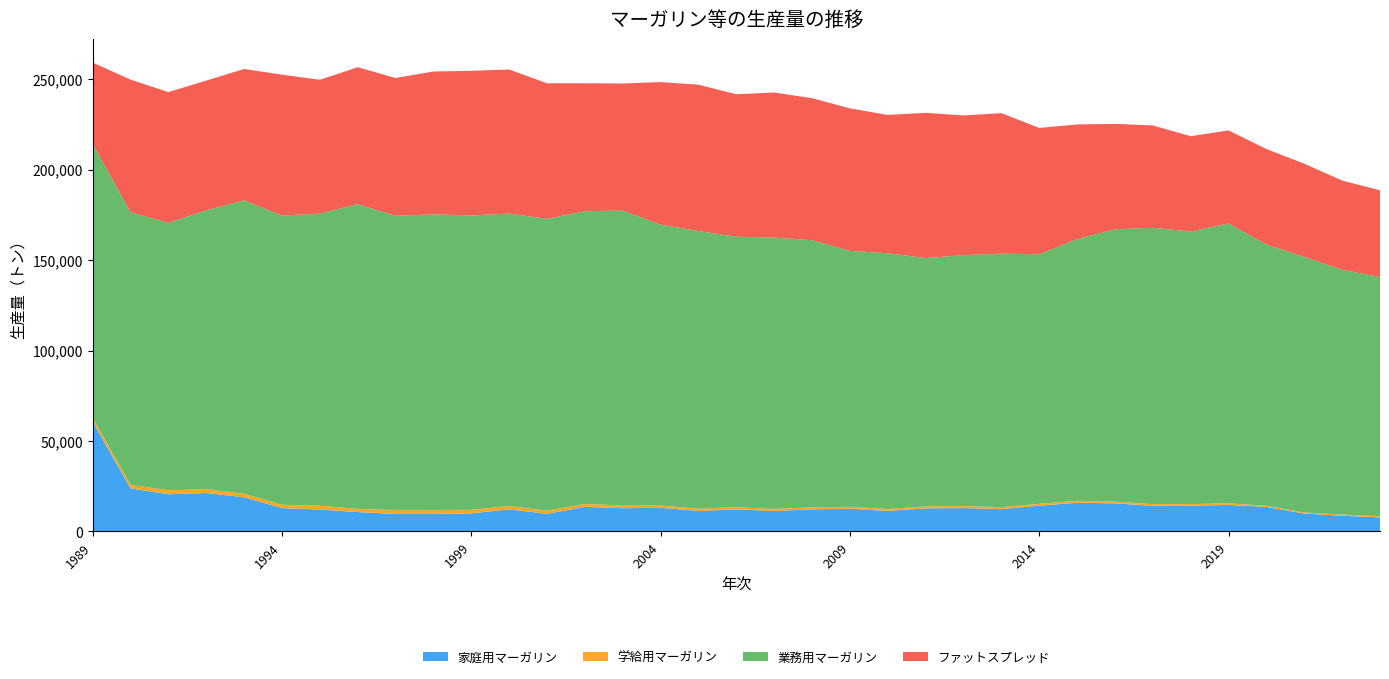

Reading left to right, extract all data points from this chart.

家庭用マーガリン: 1989=60690	1990=23847	1991=20552	1992=21268	1993=18906	1994=12903	1995=12116	1996=10696	1997=9674	1998=9658	1999=9964	2000=12227	2001=9743	2002=13580	2003=12863	2004=13079	2005=11360	2006=12204	2007=11320	2008=12244	2009=12536	2010=11348	2011=12757	2012=12912	2013=12322	2014=14229	2015=15861	2016=15515	2017=14150	2018=14230	2019=14669	2020=13550	2021=9910	2022=8674	2023=7805
学給用マーガリン: 1989=2012	1990=1927	1991=2200	1992=2095	1993=1989	1994=1866	1995=2098	1996=1803	1997=2143	1998=2103	1999=2015	2000=1826	2001=1744	2002=1642	2003=1471	2004=1249	2005=1262	2006=1196	2007=1130	2008=1141	2009=1095	2010=1047	2011=1089	2012=1131	2013=1131	2014=1072	2015=1097	2016=1008	2017=957	2018=875	2019=908	2020=639	2021=577	2022=649	2023=635
業務用マーガリン: 1989=151461	1990=150691	1991=147810	1992=154095	1993=162138	1994=159809	1995=161466	1996=168399	1997=162619	1998=163510	1999=162645	2000=161647	2001=161280	2002=161763	2003=163018	2004=155255	2005=153423	2006=149470	2007=149968	2008=147583	2009=141455	2010=141341	2011=137252	2012=138657	2013=140054	2014=137901	2015=144660	2016=150469	2017=152729	2018=150660	2019=154612	2020=144442	2021=141213	2022=135328	2023=132114
ファットスプレッド: 1989=44948	1990=73250	1991=72261	1992=71711	1993=72540	1994=77870	1995=73940	1996=75668	1997=76168	1998=78929	1999=79946	2000=79596	2001=74925	2002=70704	2003=70224	2004=78765	2005=80842	2006=78757	2007=80161	2008=78477	2009=78747	2010=76449	2011=80252	2012=77222	2013=77678	2014=69803	2015=63308	2016=58283	2017=56530	2018=52683	2019=51450	2020=52721	2021=51547	2022=49270	2023=47973